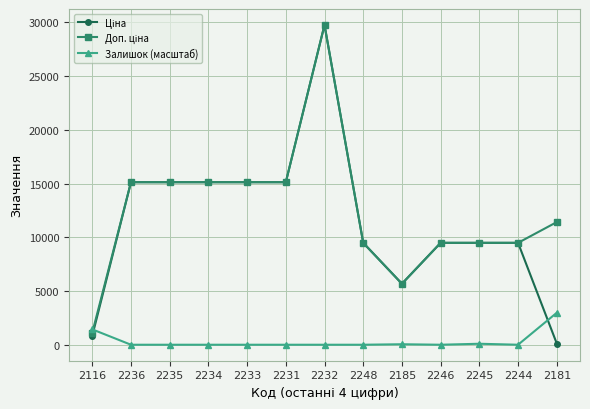

What is the difference between the highest and lowest values at 2231?

15120.0